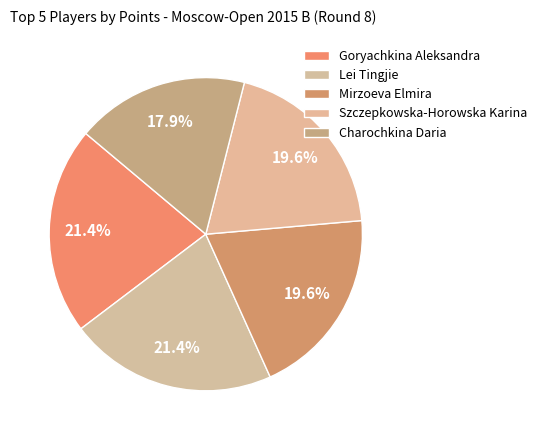

What percentage is NOT represented by Mirzoeva Elmira?

80.4%